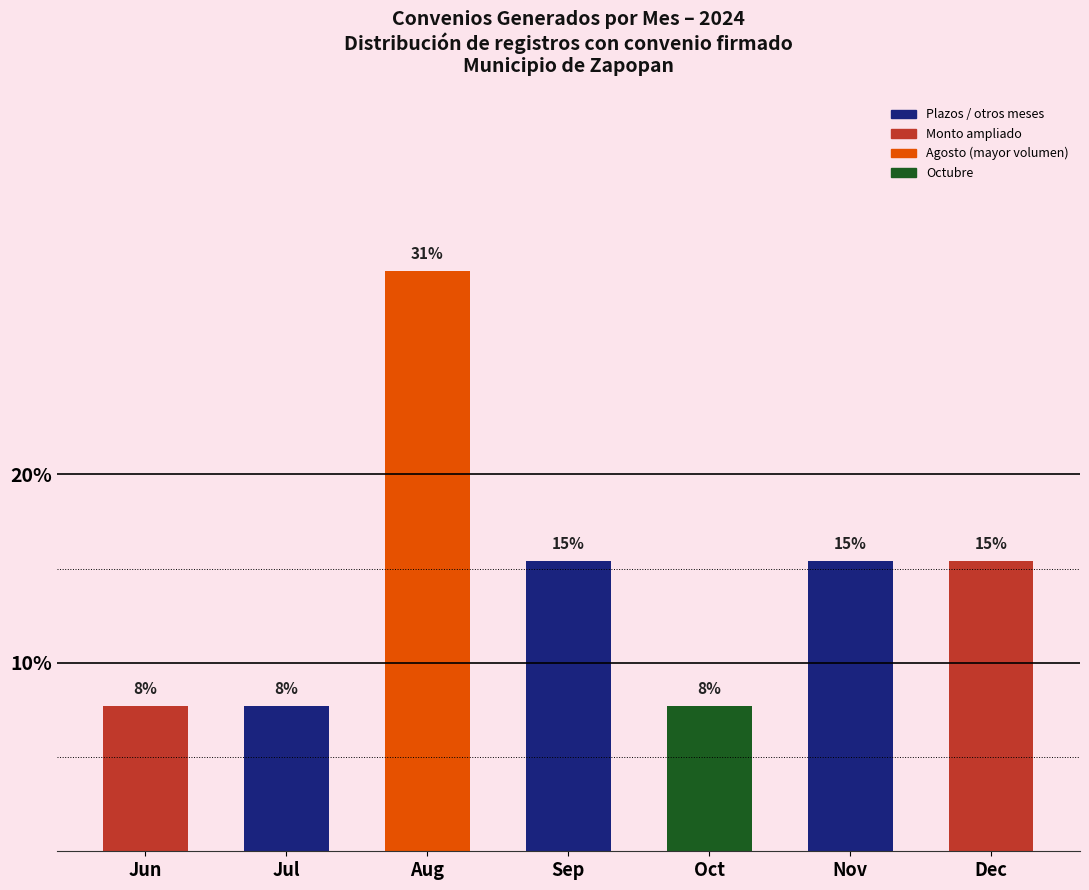

What is the average value?

0.1